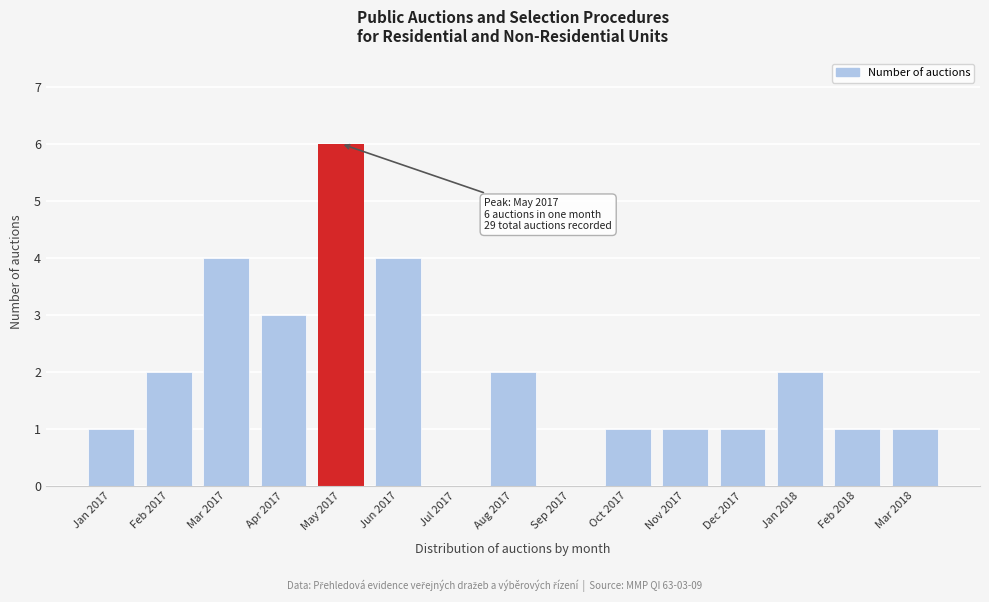

Reading left to right, what are all the values shown in this chart?

Jan 2017=1	Feb 2017=2	Mar 2017=4	Apr 2017=3	May 2017=6	Jun 2017=4	Jul 2017=0	Aug 2017=2	Sep 2017=0	Oct 2017=1	Nov 2017=1	Dec 2017=1	Jan 2018=2	Feb 2018=1	Mar 2018=1